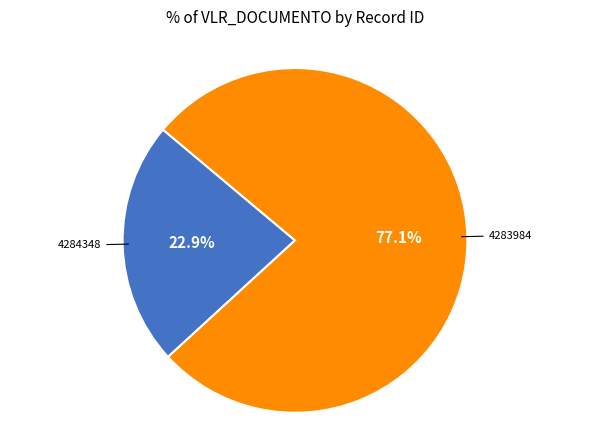

Rank the categories by value from lowest to highest.

4284348, 4283984